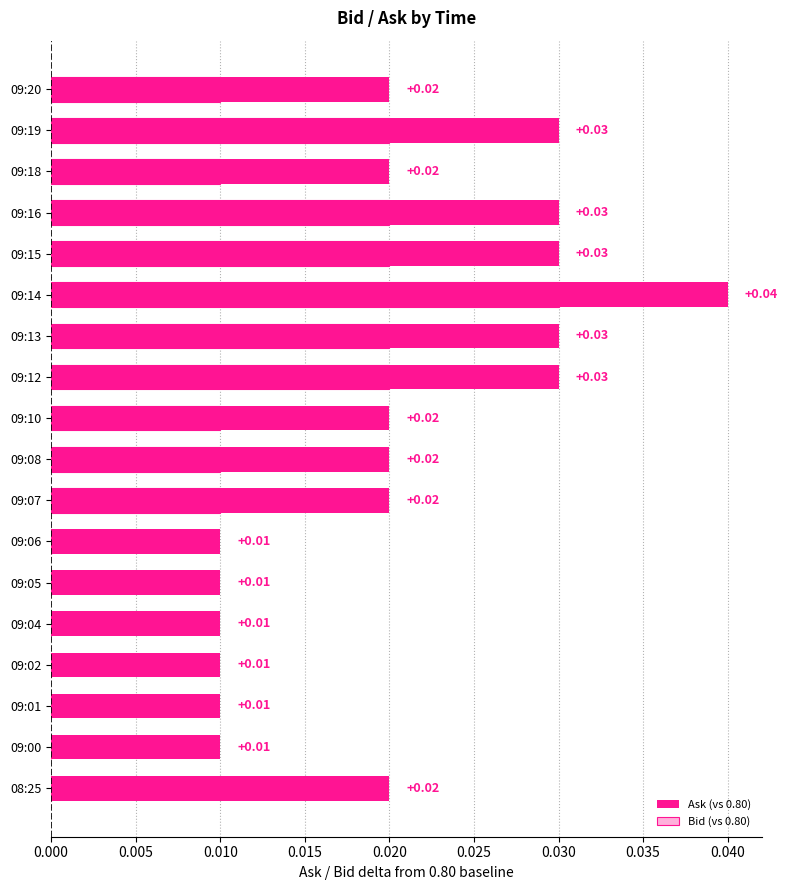

List the series in order of their overall mean, lowest first.

Bid (vs 0.80), Ask (vs 0.80)